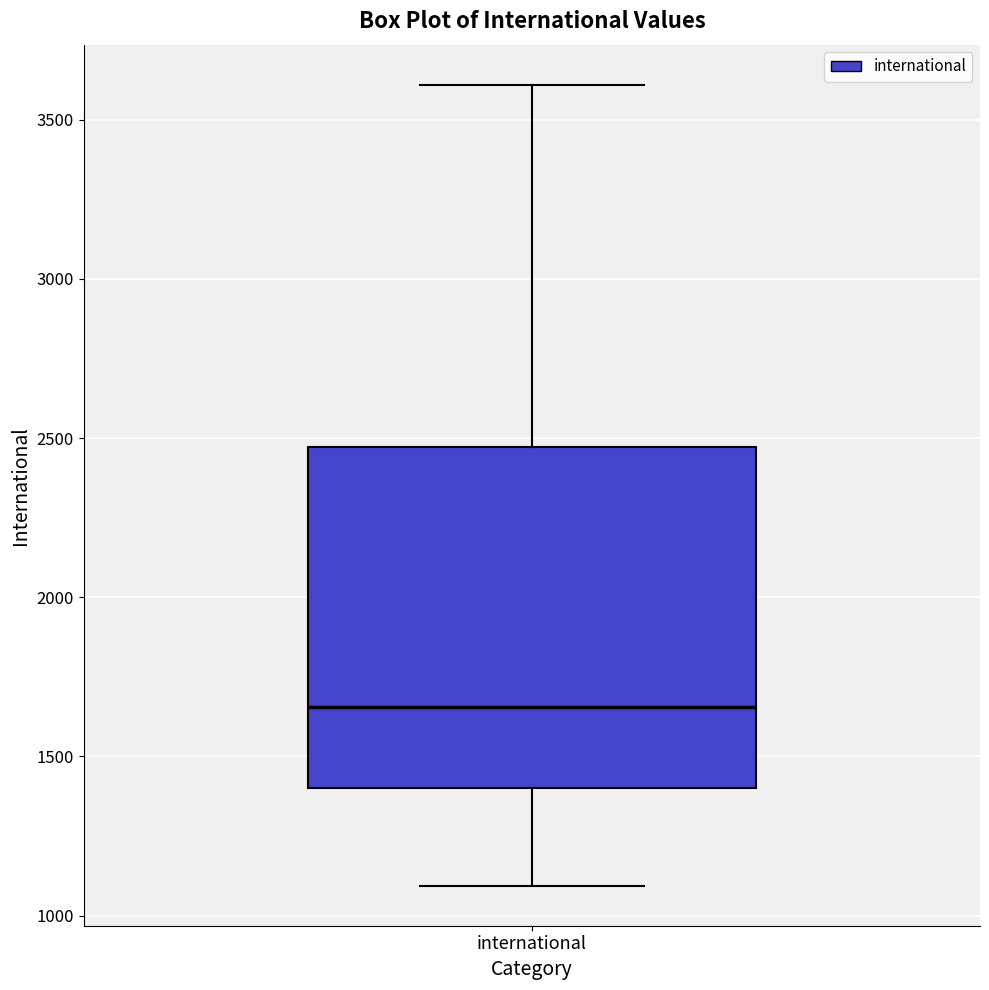

Transcribe this box plot: give where the median line is, the range the box spans, and where the two whiskers end, as read against the y-axis. The values are not printed on the chart, so give them approximately, as read against the axis.

median 1650, box 1400 to 2450, whiskers 1100 to 3600